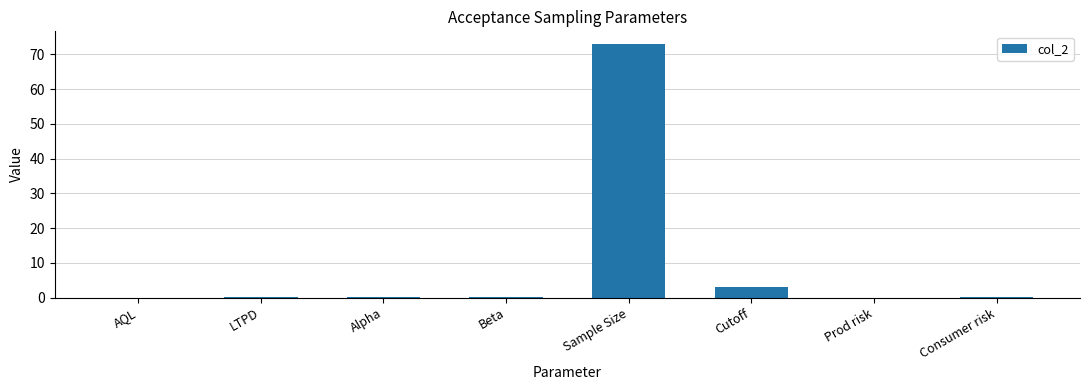

What is the sum of all values?

76.4